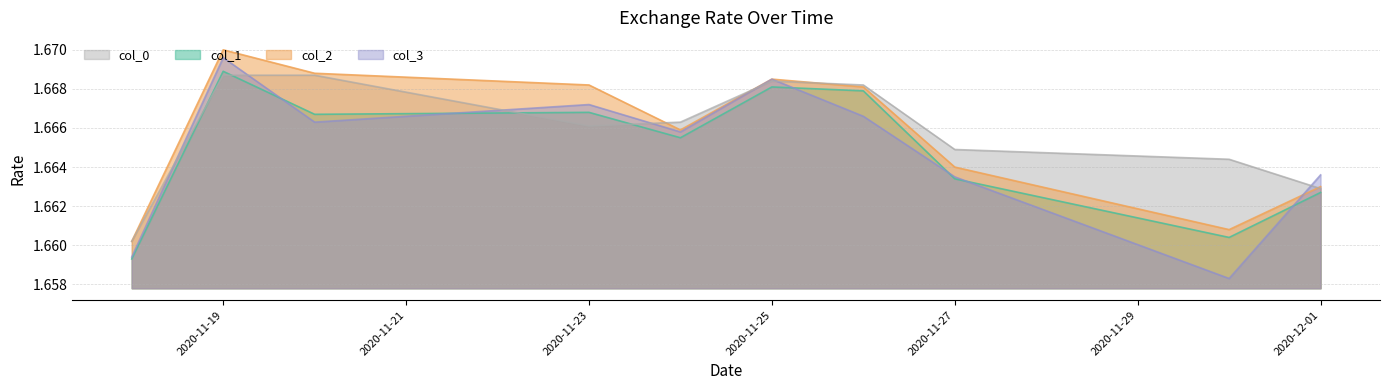

What is the maximum value for col_1?

1.7